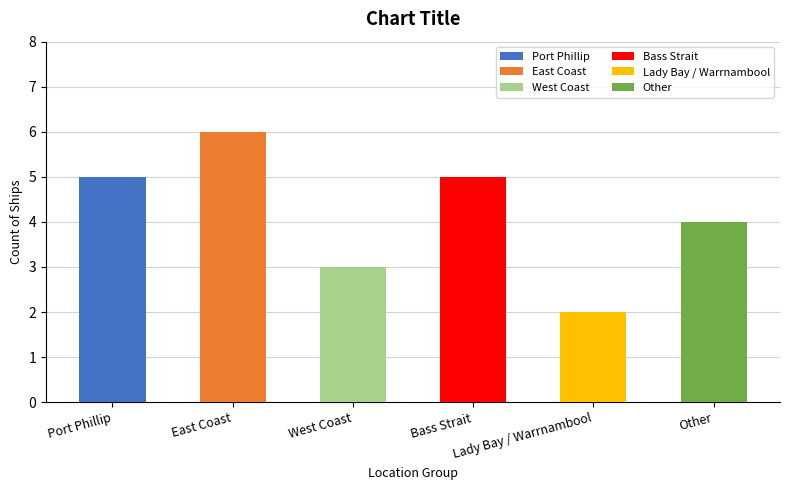

What is the approximate value at West Coast?

3